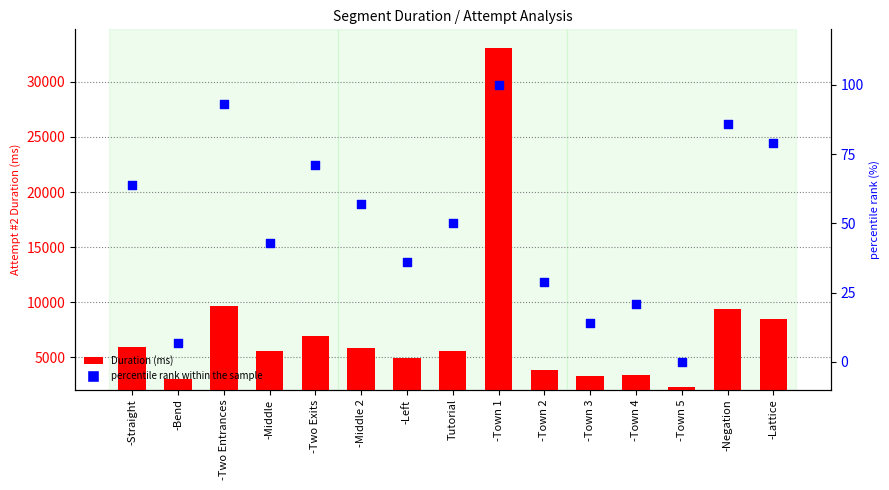

What is the total value across all series at -Lattice?

8532